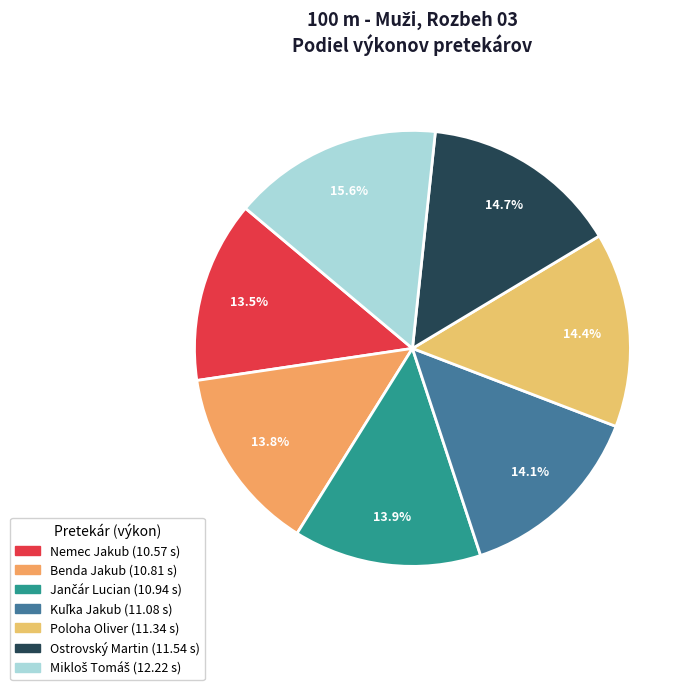

Is there a majority slice in this chart?

No